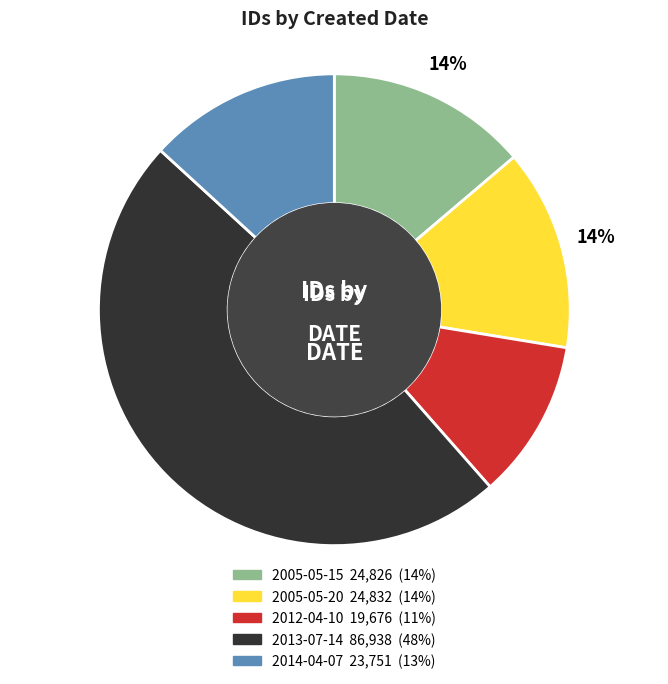

To the nearest percent, what is the average slice percentage?

20%